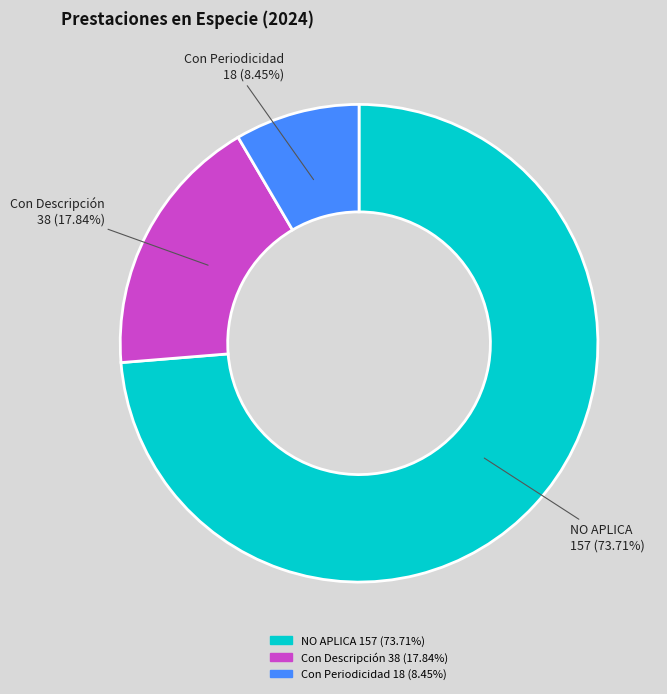

How many slices are in this pie chart?

3